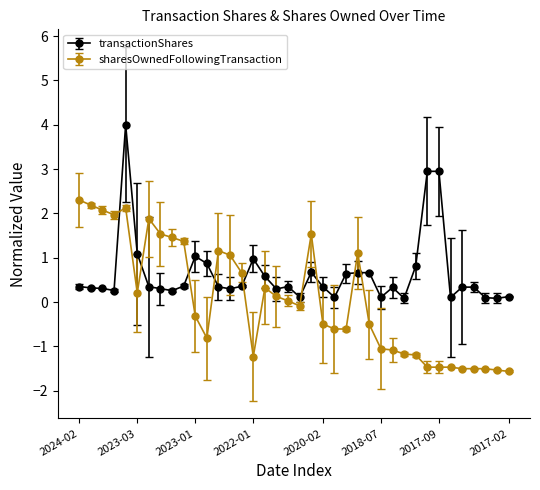

Rank the series by their average value, from highest to lowest.

transactionShares, sharesOwnedFollowingTransaction